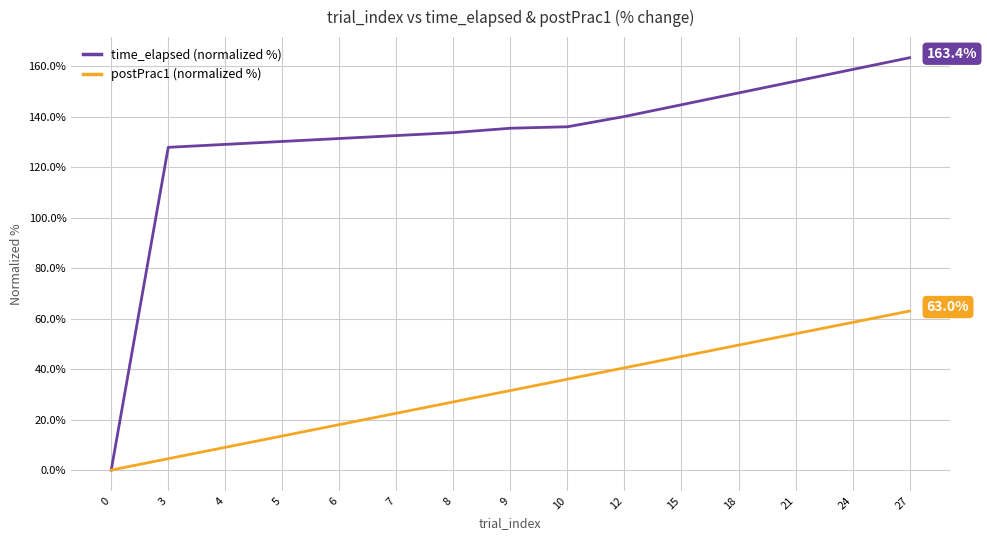

The value of time_elapsed (normalized %) at 21 is 274.7. True or false?

False